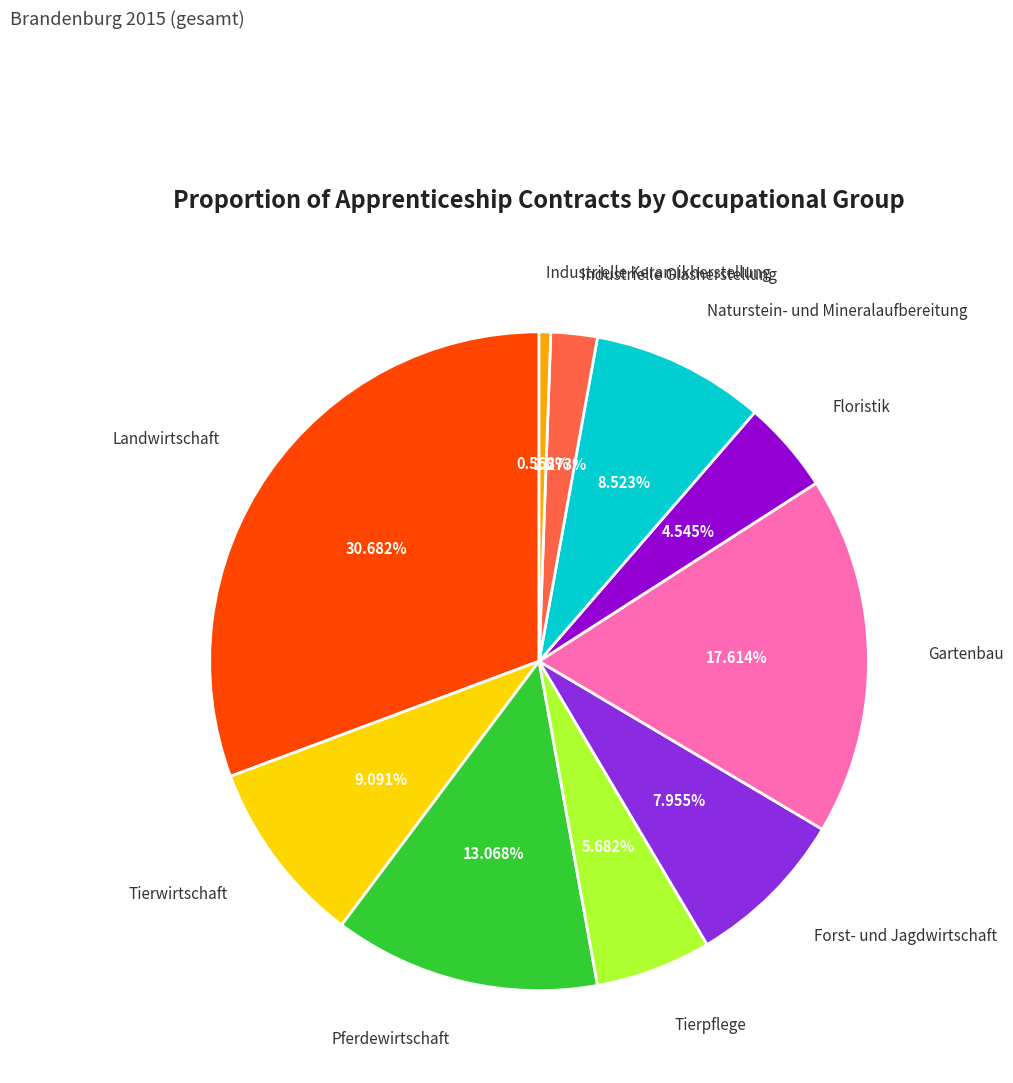

Does any single category account for the majority?

No